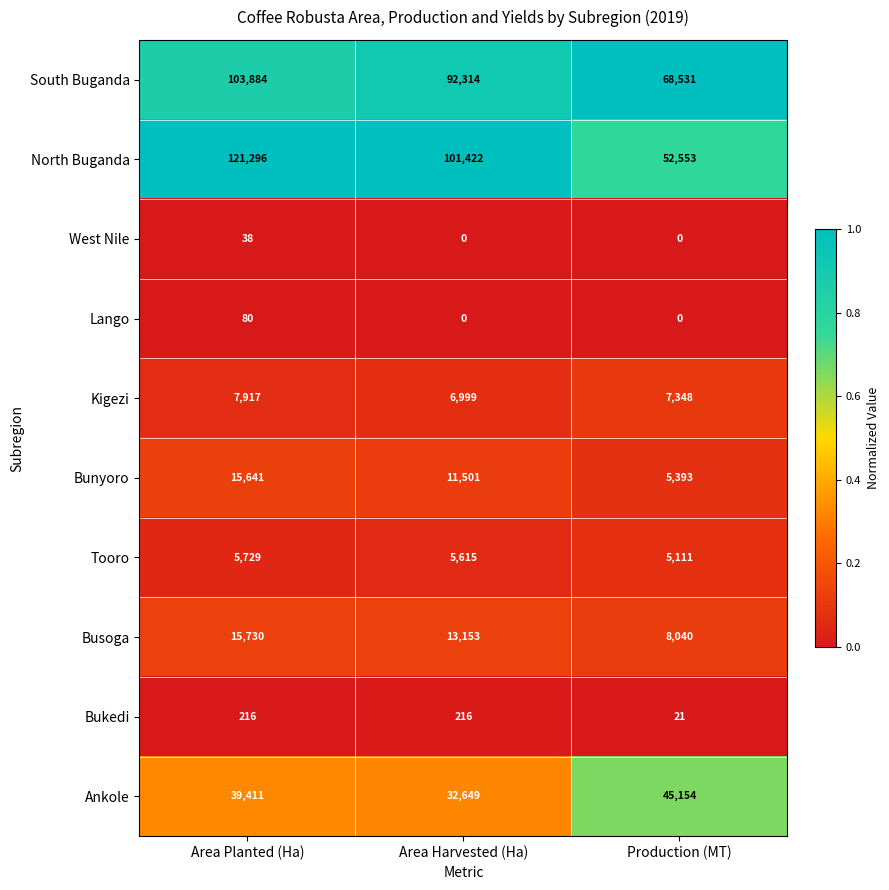

Between Area Planted (Ha) and Production (MT), which series saw the biggest shift?

North Buganda